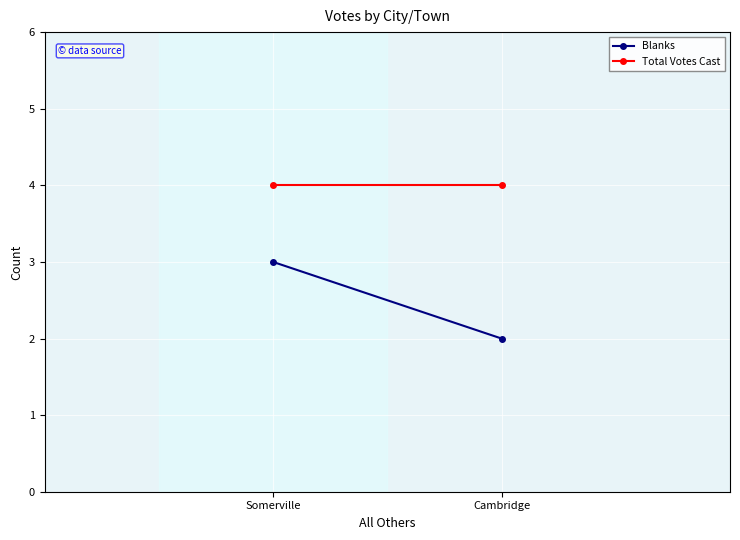

True or false: Blanks has a value of 4 at Somerville.

False